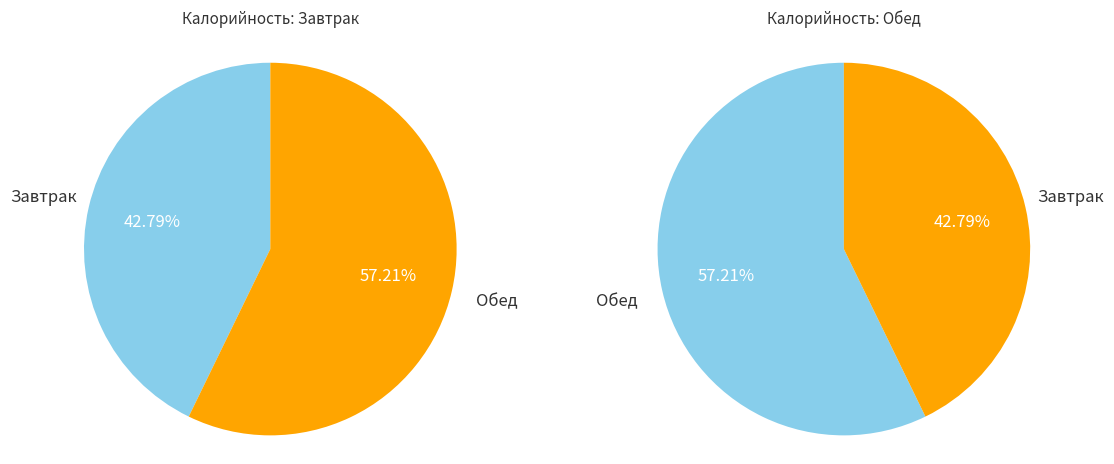

Is there any slice that represents more than half of the pie?

Yes